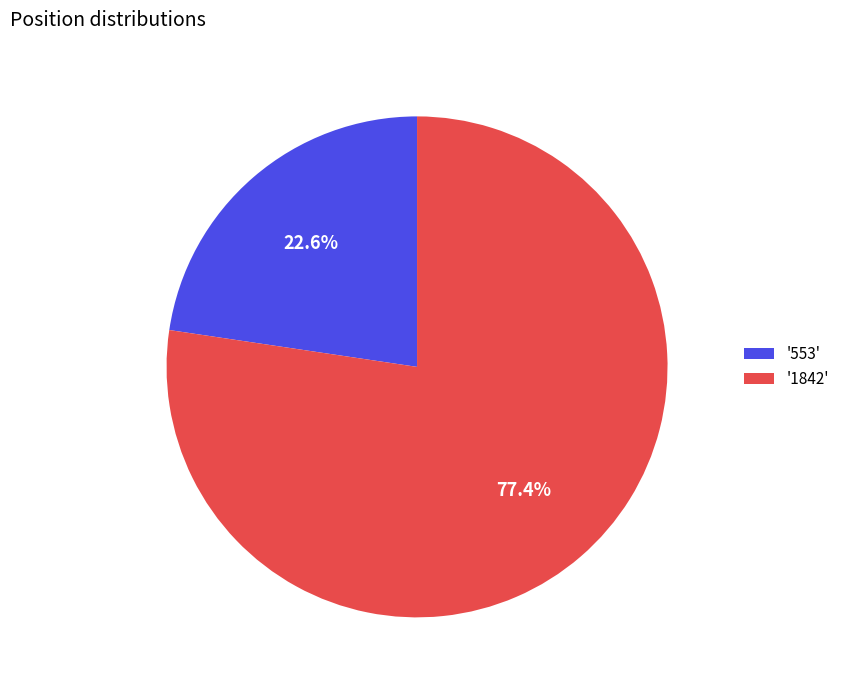

What percentage do '1842' and '553' together represent?

100.0%